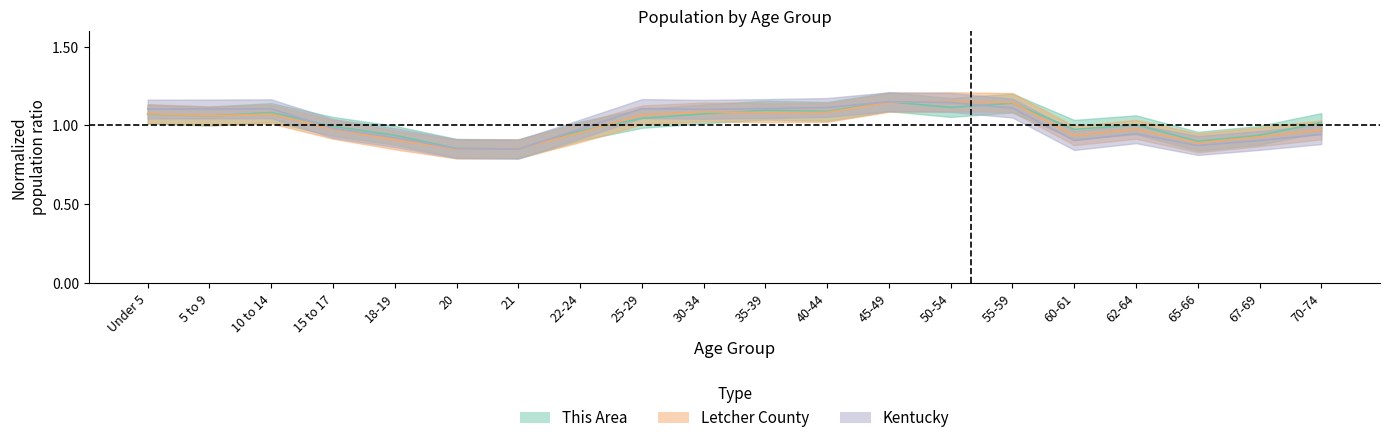

How many times do This Area and Letcher County cross each other?

7